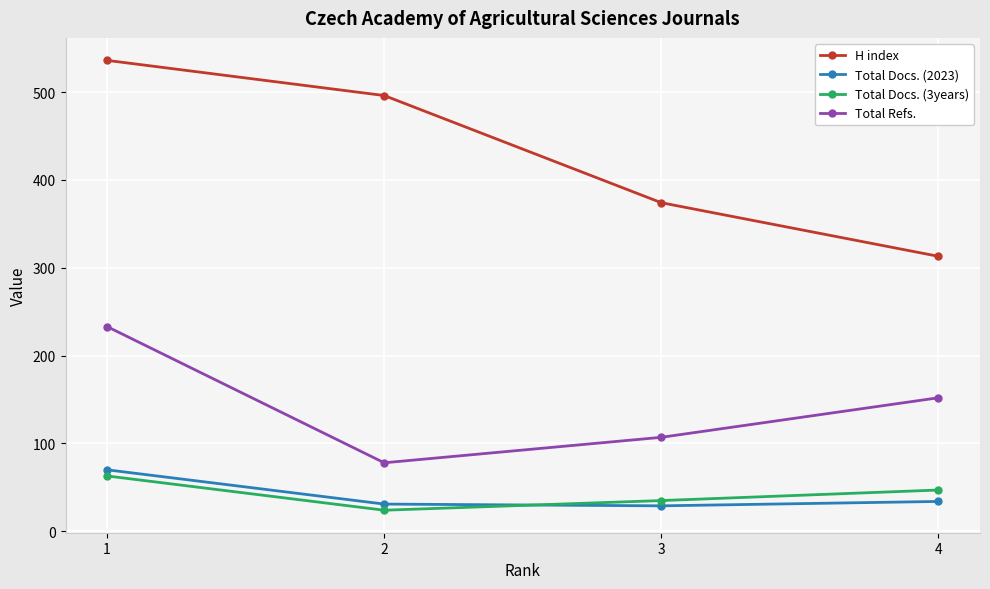

What are all the series names shown in the legend?

H index, Total Docs. (2023), Total Docs. (3years), Total Refs.